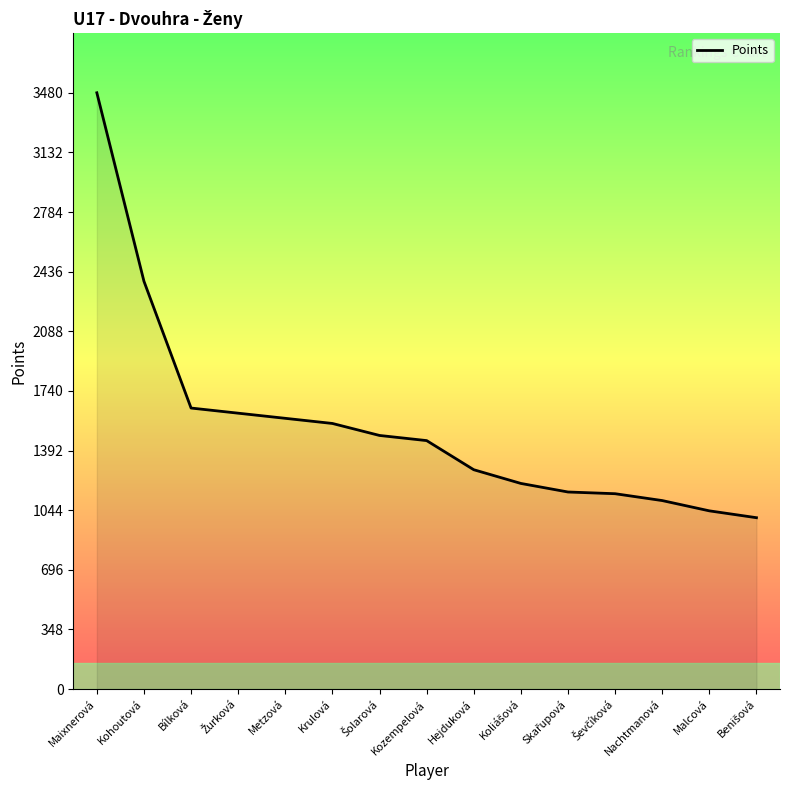

What is the maximum value shown in the chart?

3480